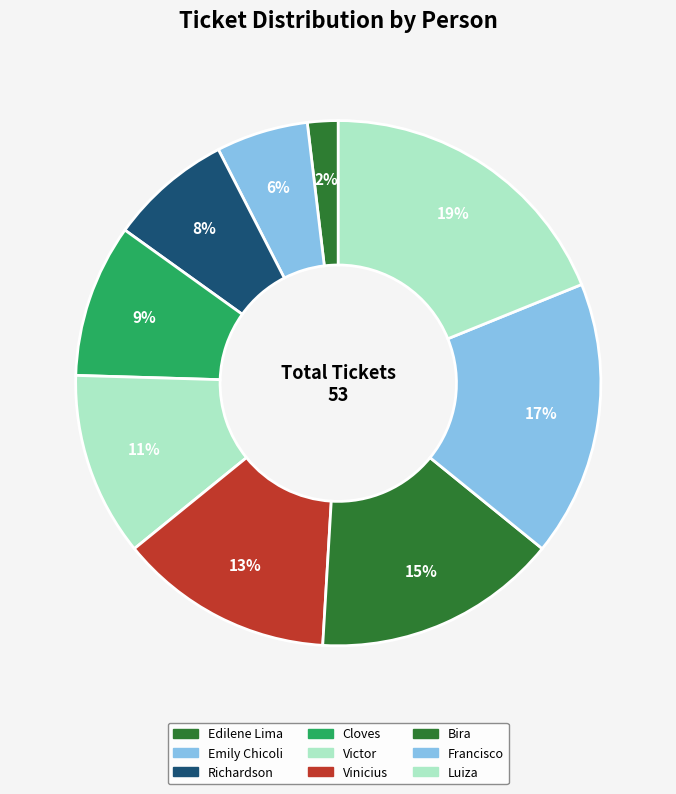

To the nearest percent, what percentage of the pie is Richardson?

8%